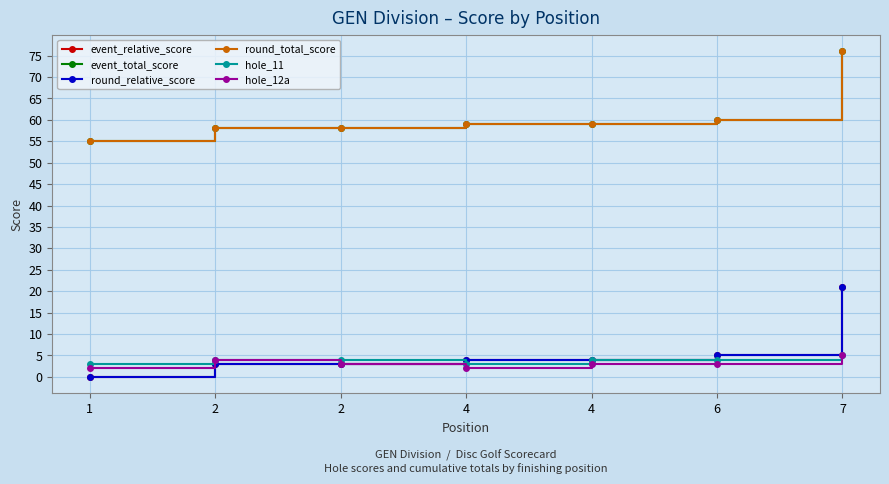

Is it true that round_relative_score equals 2 at 2?

False